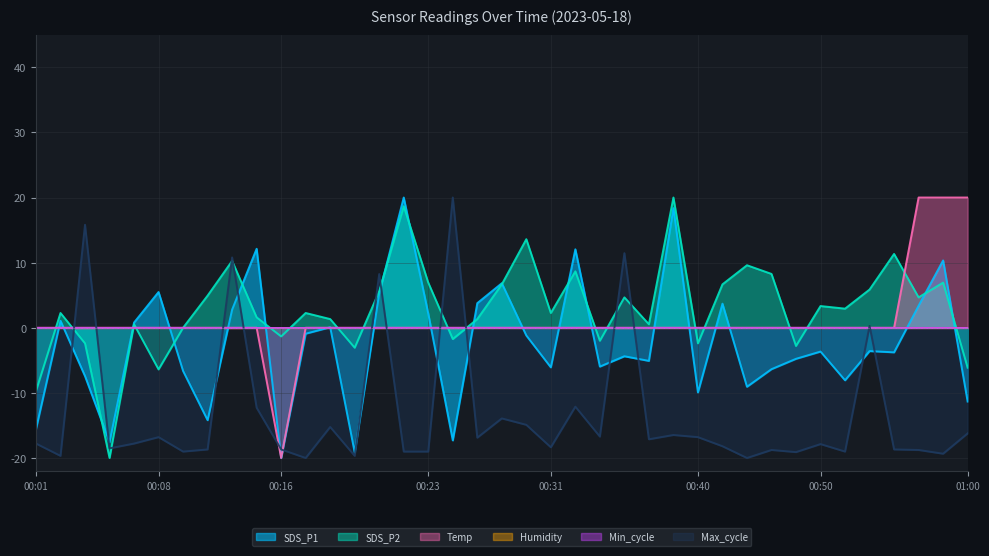

Does the chart display data point markers on the line(s)?

No